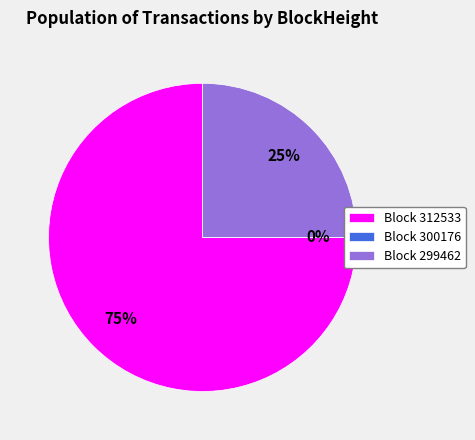

Does 299462 account for over 50% of the chart?

No